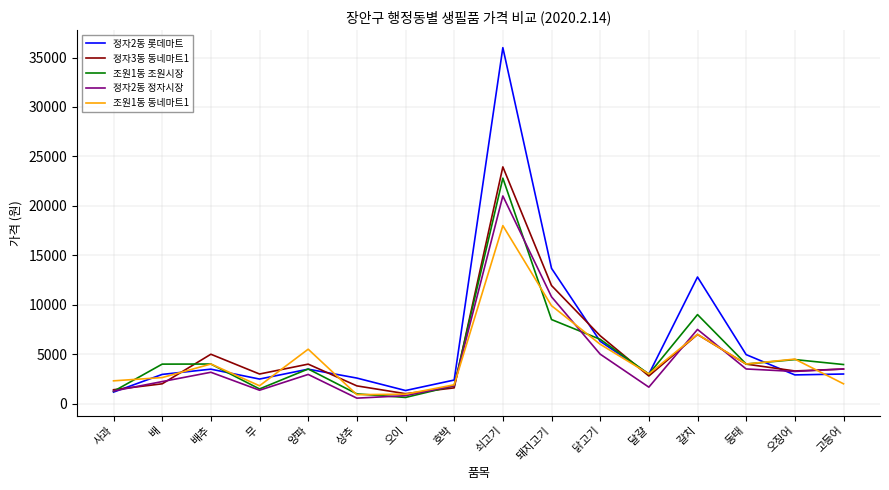

Between 쇠고기 and 동태, which series saw the biggest shift?

정자2동 롯데마트